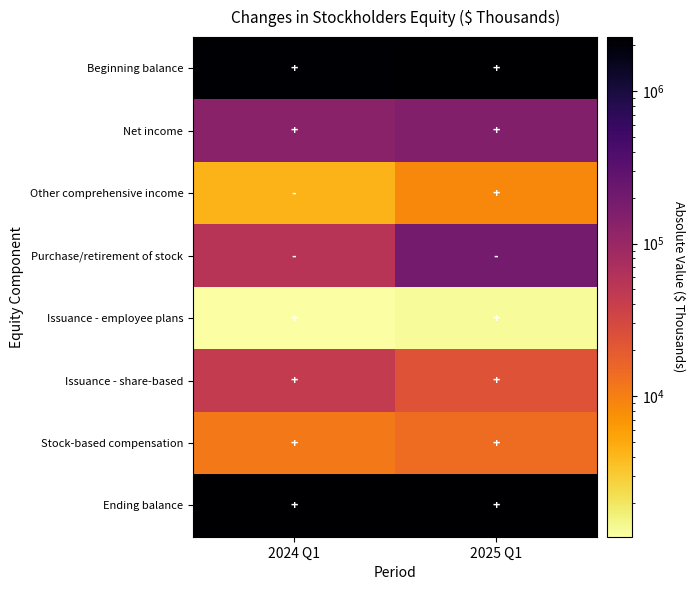

Which series has the largest range (max minus min)?

Purchase/retirement of stock